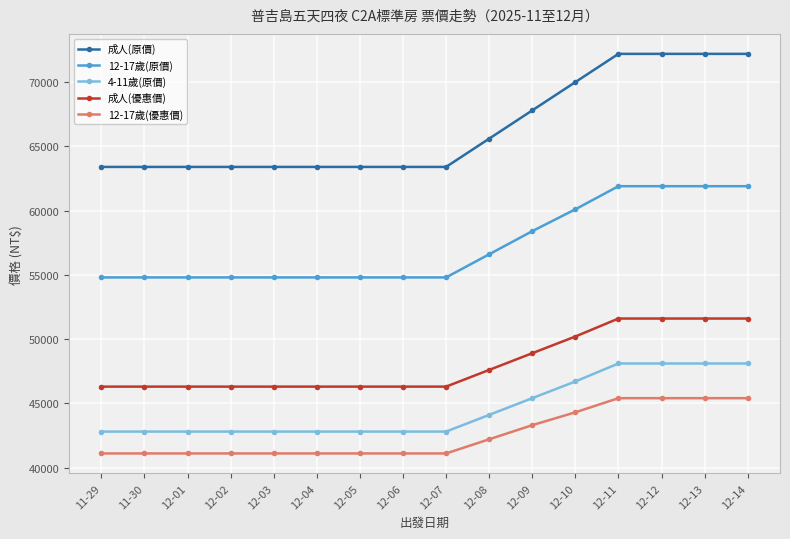

True or false: 12-17歲(優惠價) and 4-11歲(原價) cross at least once.

False